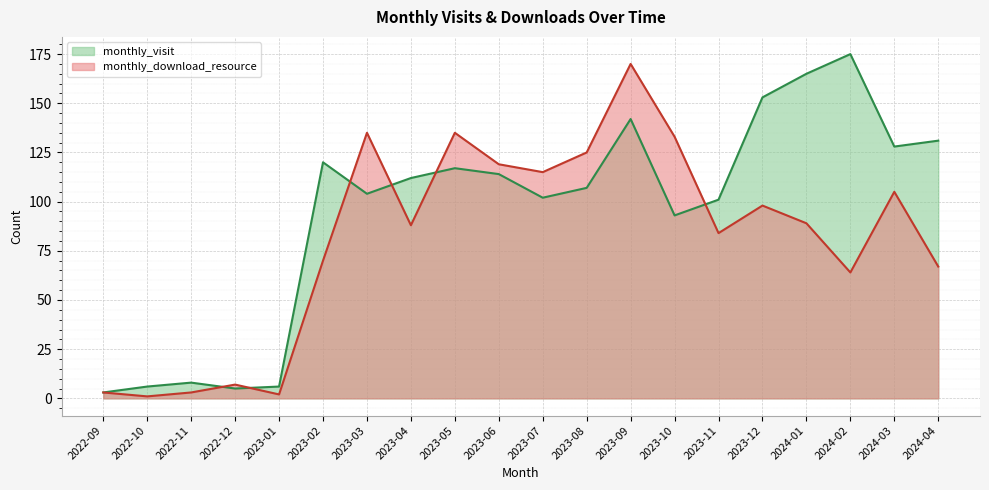

At which category does the chart reach its peak across all series?

2024-02